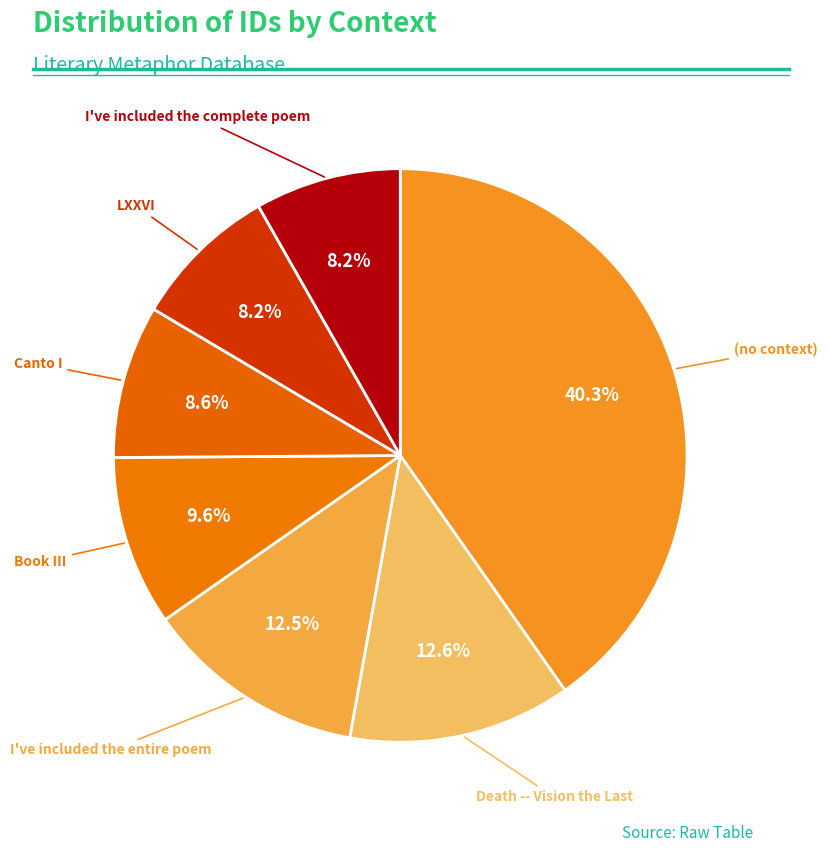

Count the number of slices in the pie.

7